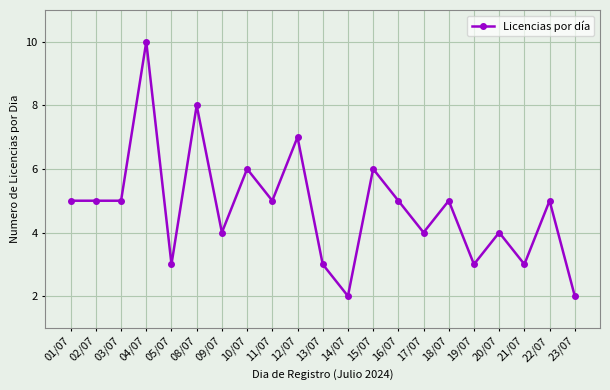

What is the label of the 18th point from the right?

04/07